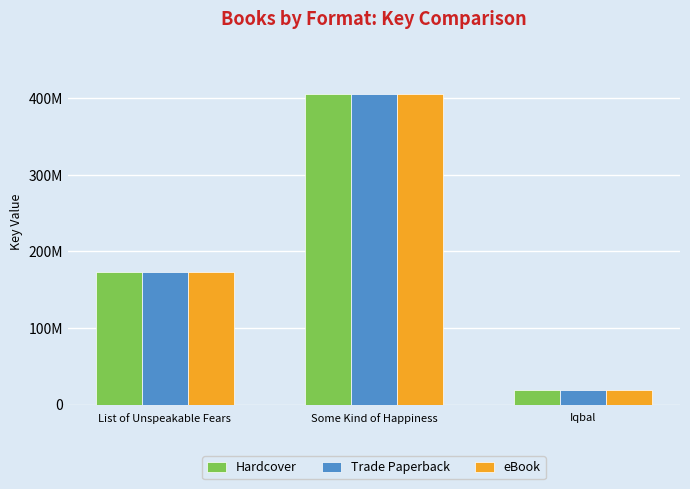

What is the total value across all series at List of Unspeakable Fears?

518971935